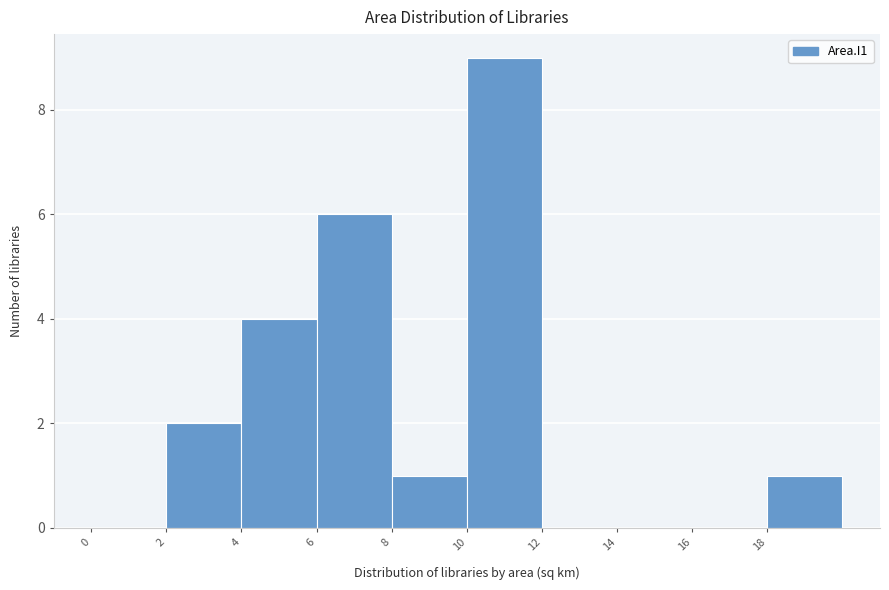

Reading left to right, transcribe this chart: for each bar, give the range it covers on the x-axis and its height. The values are not printed on the chart, so give them approximately, as read against the axis.

0 to 2: 0
2 to 4: 2
4 to 6: 4
6 to 8: 6
8 to 10: 1
10 to 12: 9
12 to 14: 0
14 to 16: 0
16 to 18: 0
18 to 20: 1